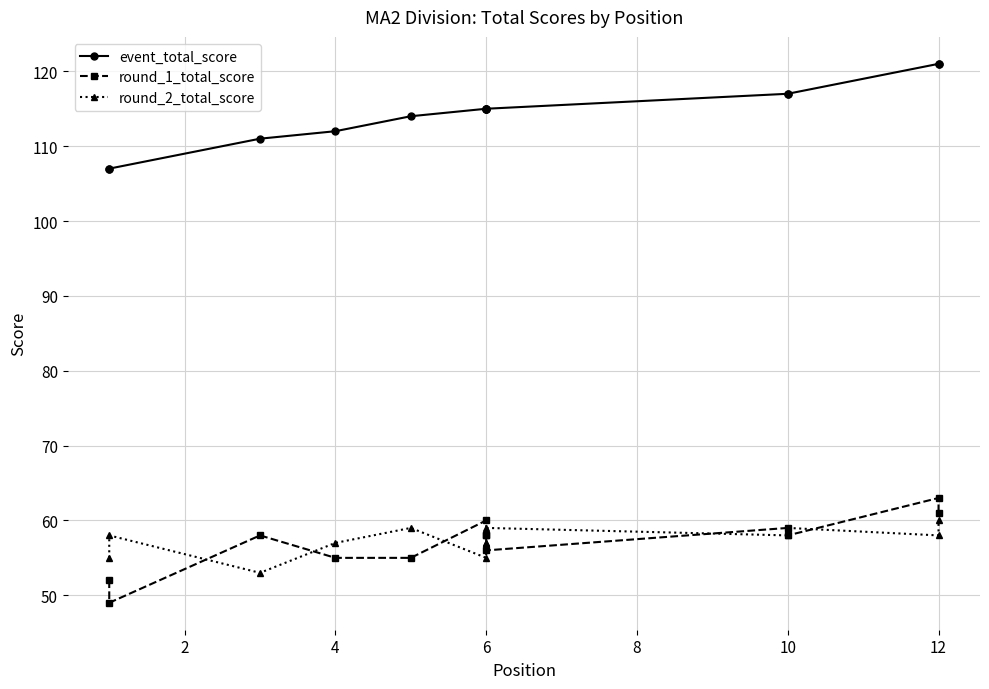

How many values in the round_2_total_score series are below 58?

6